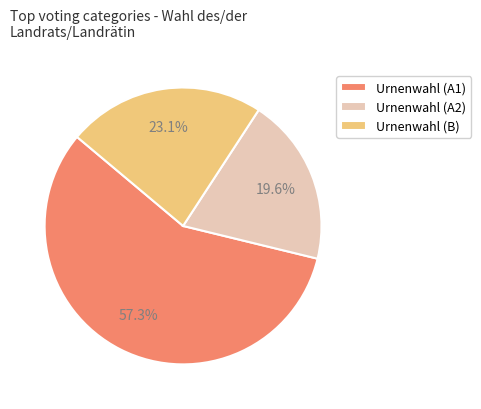

How many segments does this pie chart have?

3